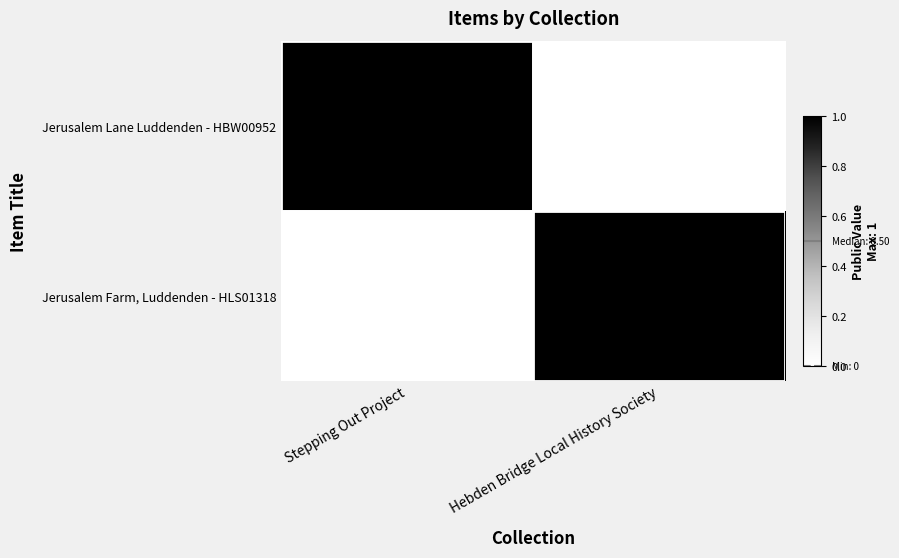

What is the spread (max minus min) of values at Hebden Bridge Local History Society?

1